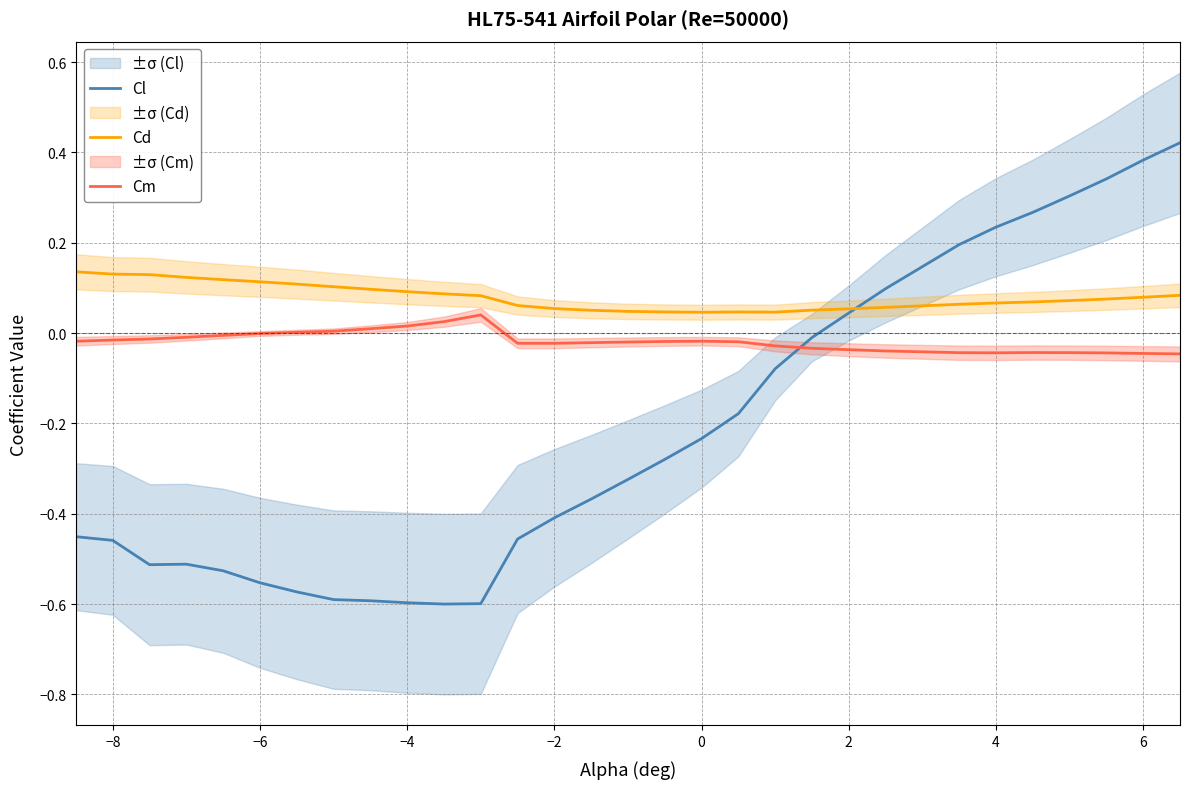

How many intersections are there between Cd and Cl?

1